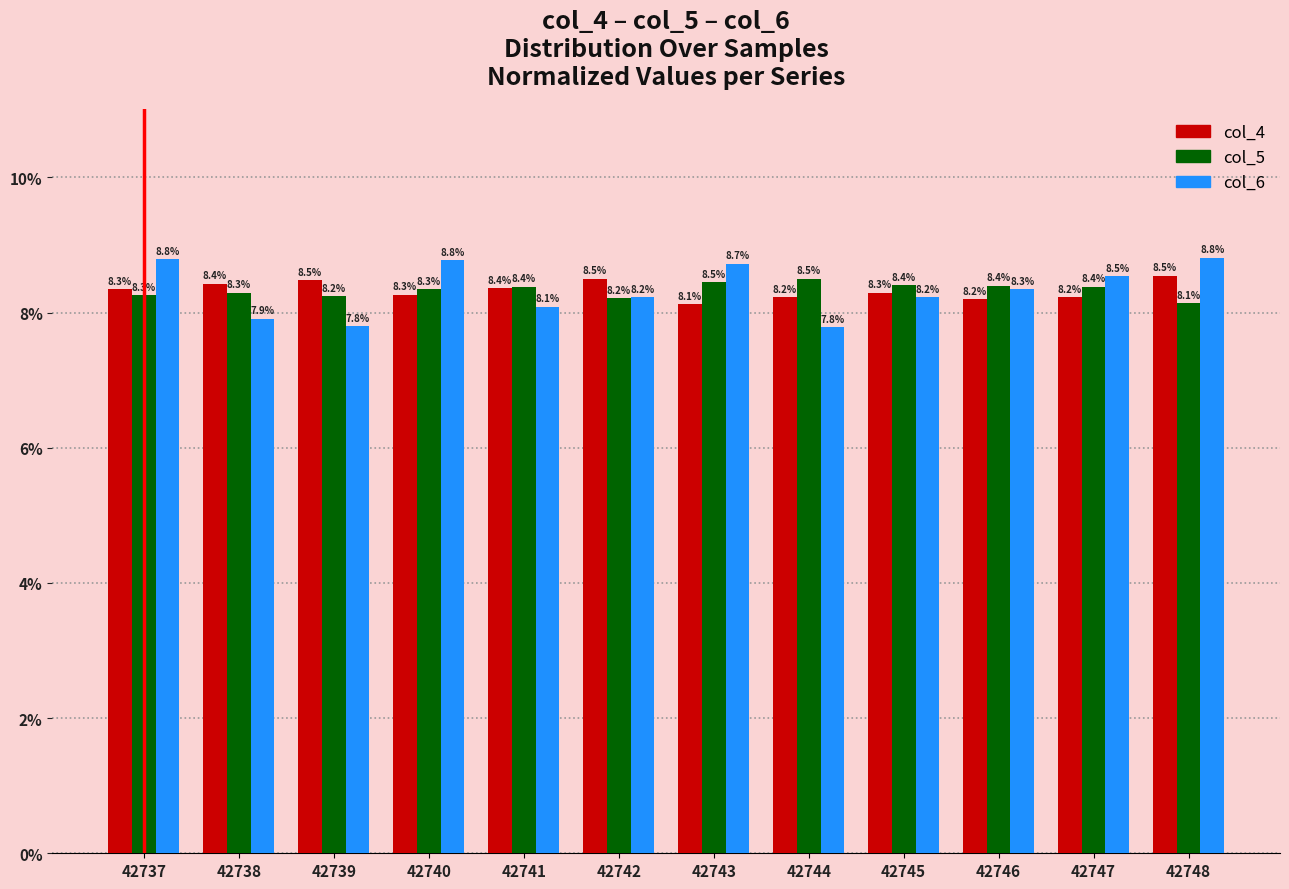

Reading right to left, transcribe all the data shown in this chart.

col_4: 42748=8.5	42747=8.2	42746=8.2	42745=8.3	42744=8.2	42743=8.1	42742=8.5	42741=8.4	42740=8.3	42739=8.5	42738=8.4	42737=8.3
col_5: 42748=8.1	42747=8.4	42746=8.4	42745=8.4	42744=8.5	42743=8.5	42742=8.2	42741=8.4	42740=8.3	42739=8.2	42738=8.3	42737=8.3
col_6: 42748=8.8	42747=8.5	42746=8.3	42745=8.2	42744=7.8	42743=8.7	42742=8.2	42741=8.1	42740=8.8	42739=7.8	42738=7.9	42737=8.8